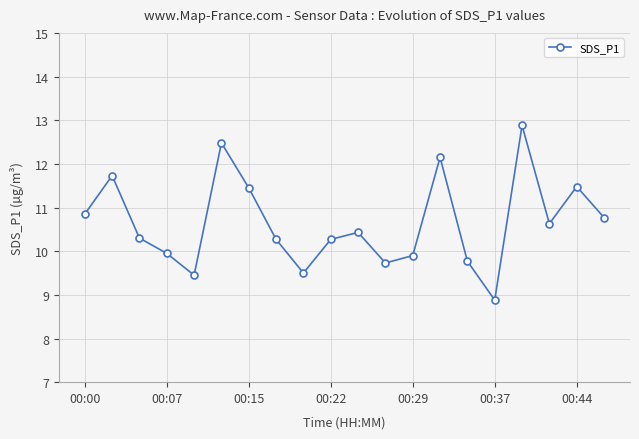

What is the greatest value displayed?

12.9